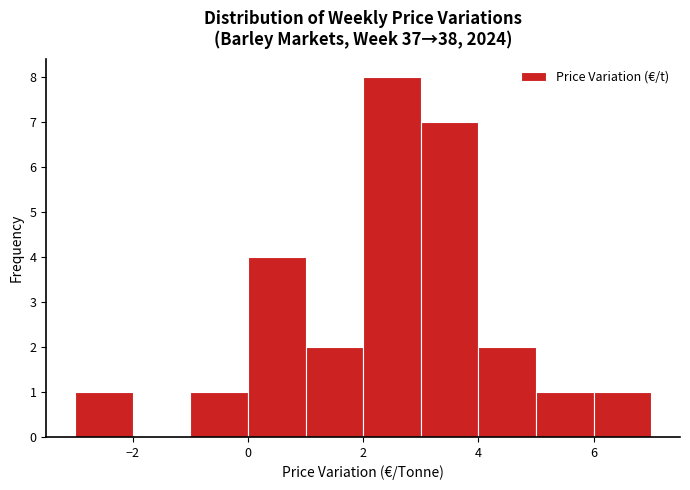

Over which range of the x-axis is the bar tallest?

2 to 3